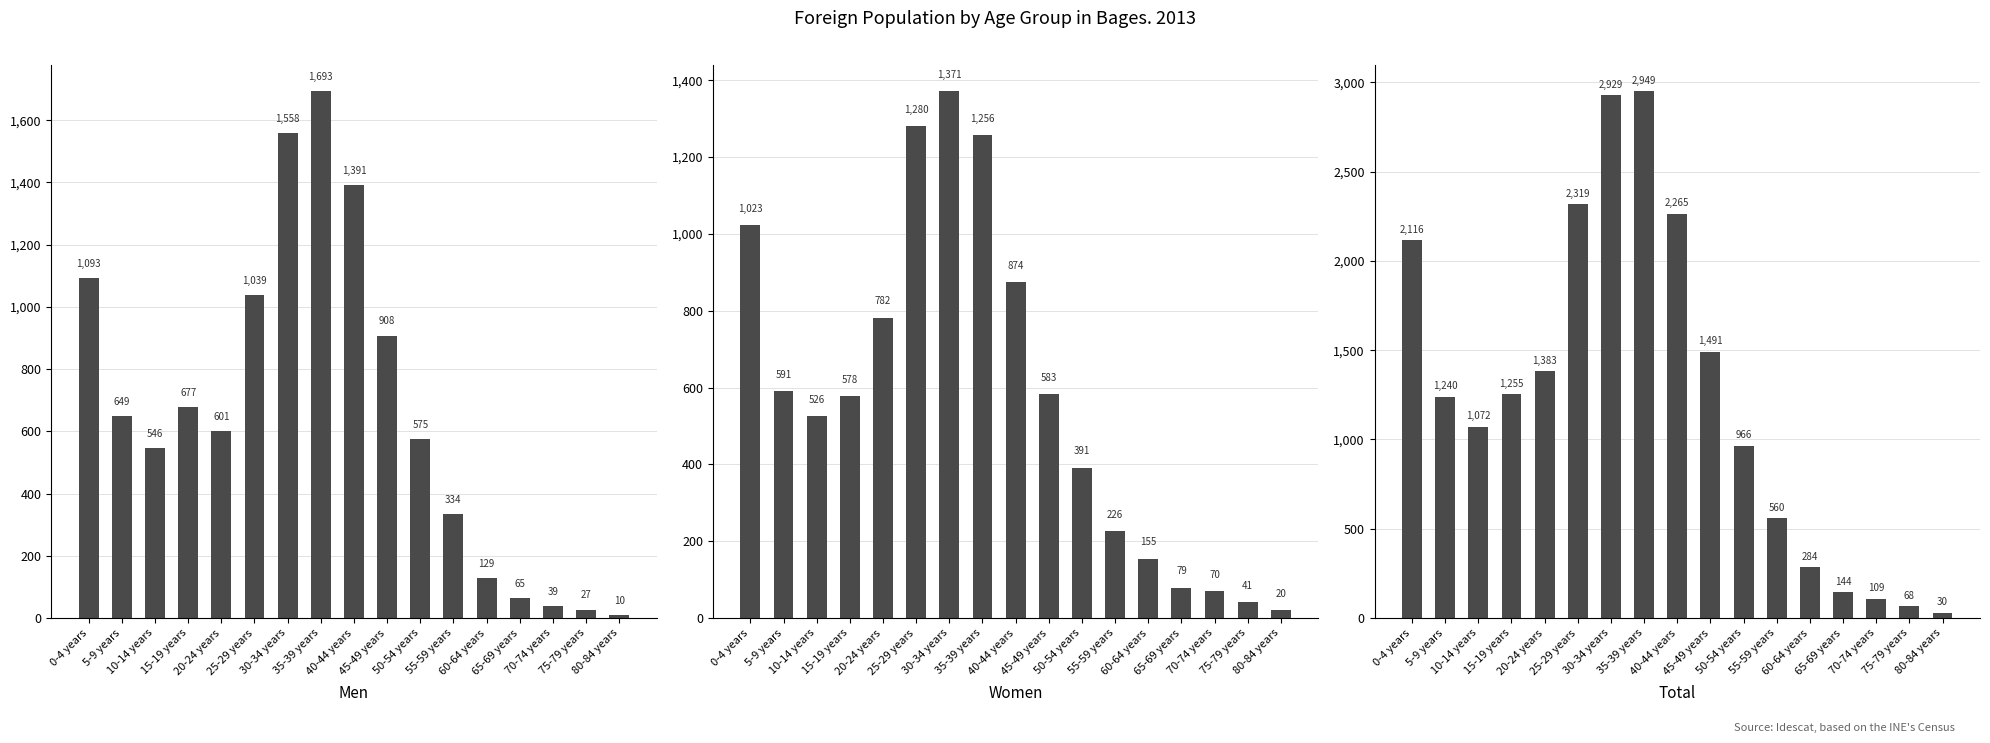

The value of Men at 10-14 years is 546. True or false?

True